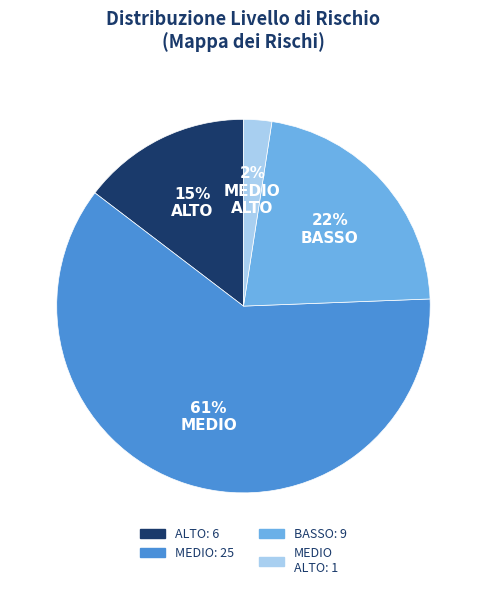

To the nearest percent, what is the average slice percentage?

25%